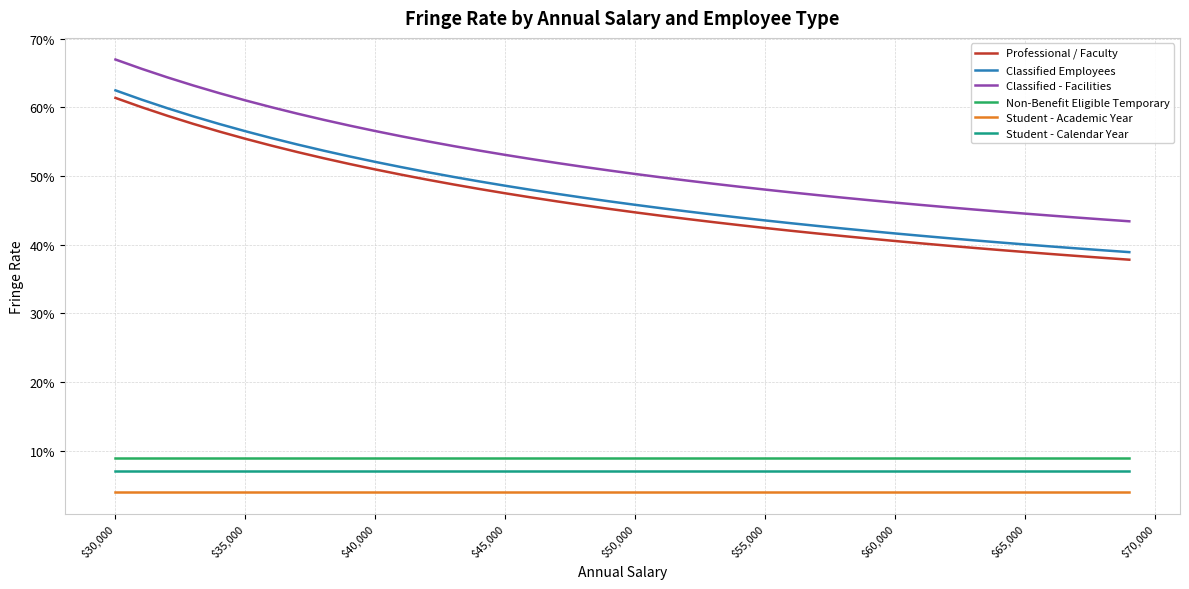

Does the chart have visible grid lines?

Yes